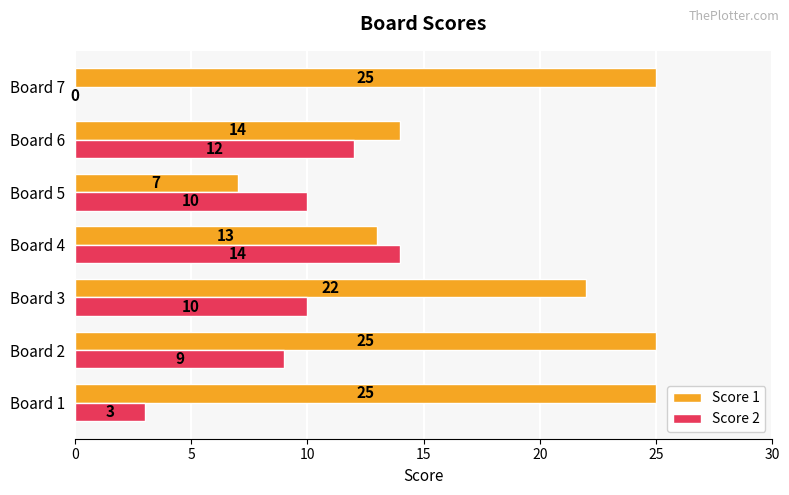

What is the total value across all series at Board 5?

17